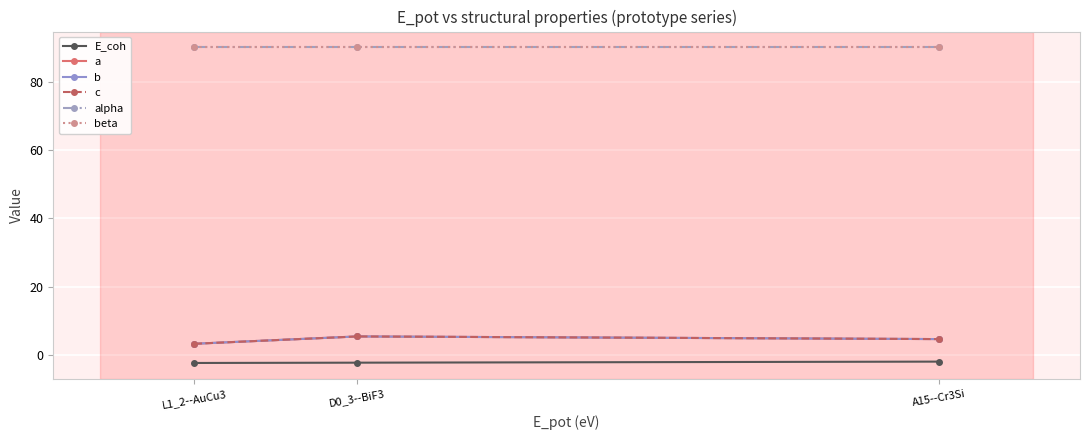

Is this an area chart (filled region under the line)?

No